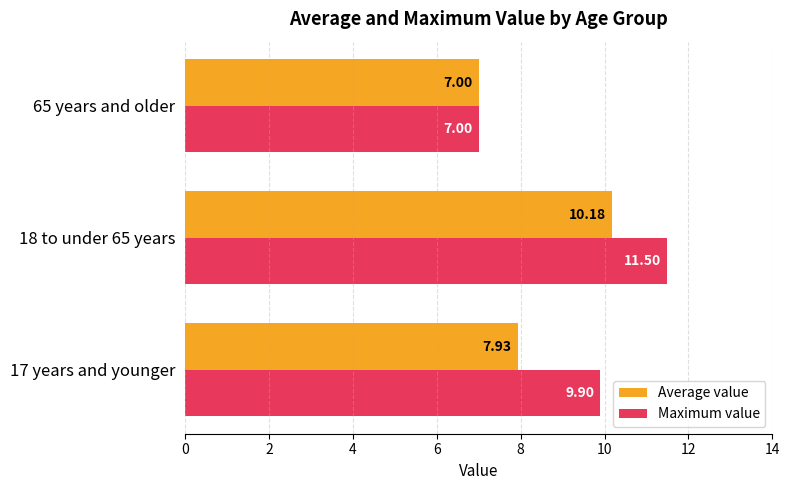

What is the sum of all Average value values?

25.1